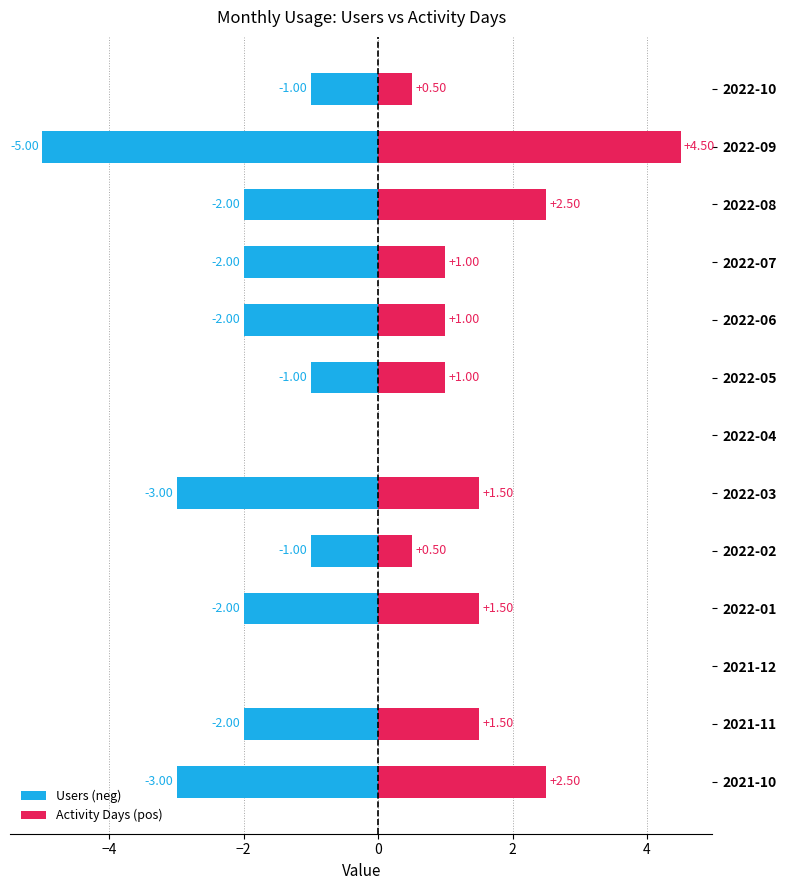

Rank the series by their average value, from highest to lowest.

Activity Days (pos), Users (neg)